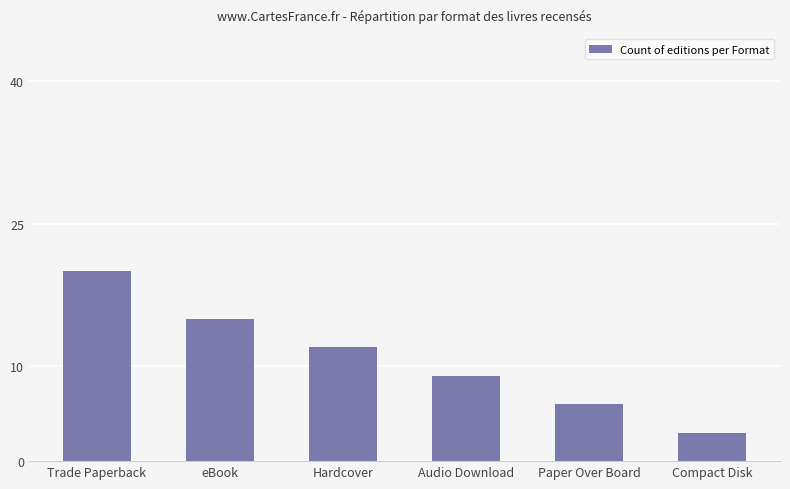

Where does the data first go above 12?

Trade Paperback